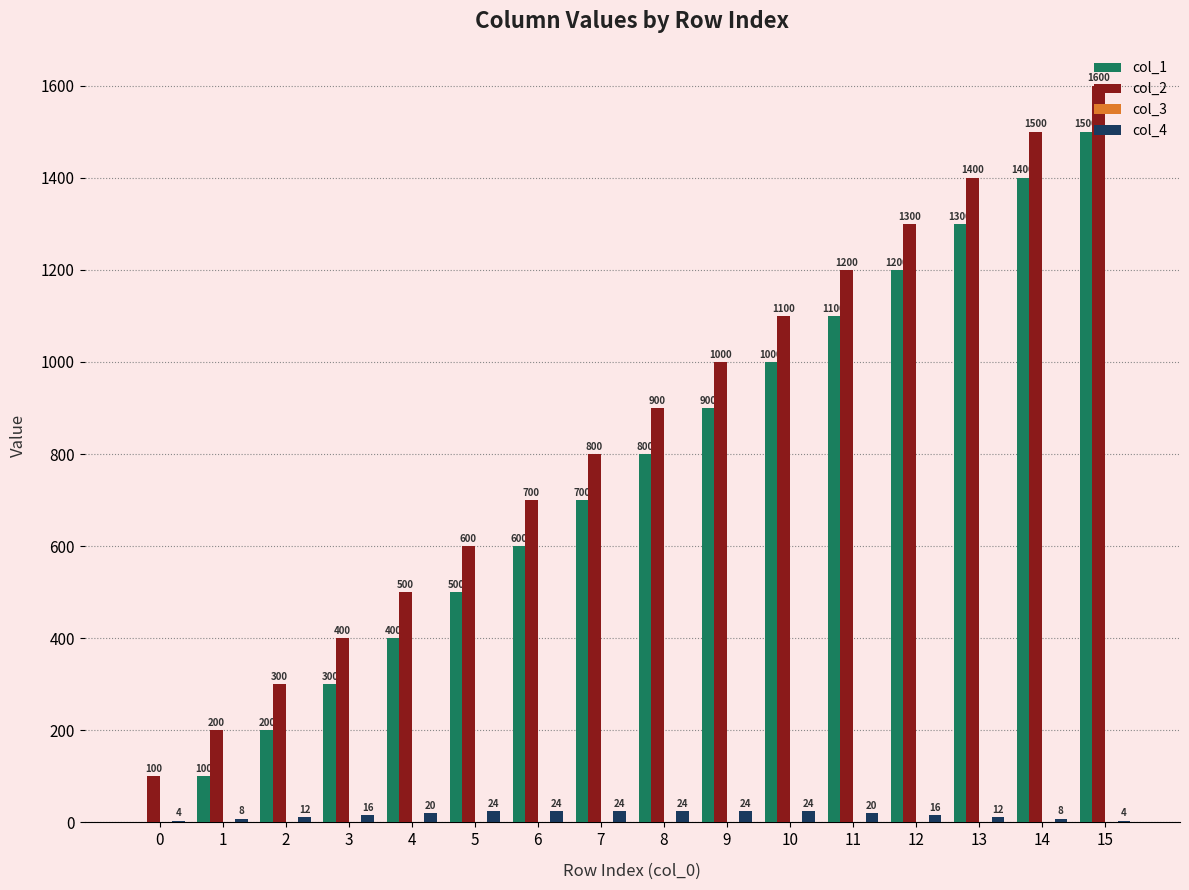

What value does the col_4 series have at 5, to the nearest 10?

20